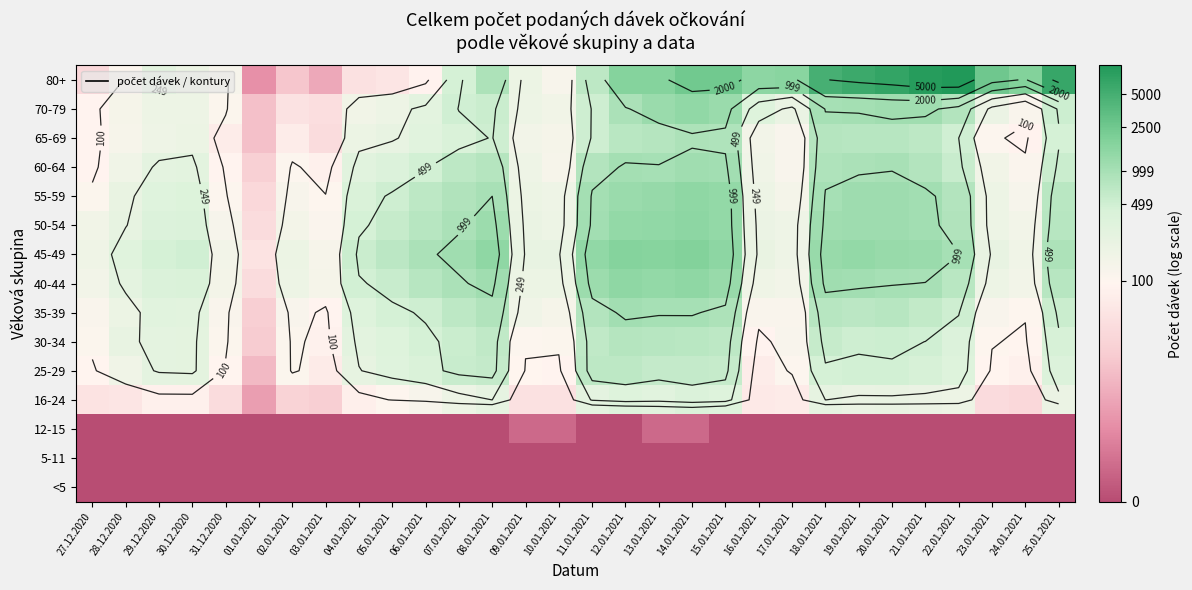

List the series in order of their peak value, highest first.

80+, 45-49, 50-54, 40-44, 55-59, 70-79, 60-64, 35-39, 65-69, 30-34, 25-29, 16-24, 12-15, <5, 5-11